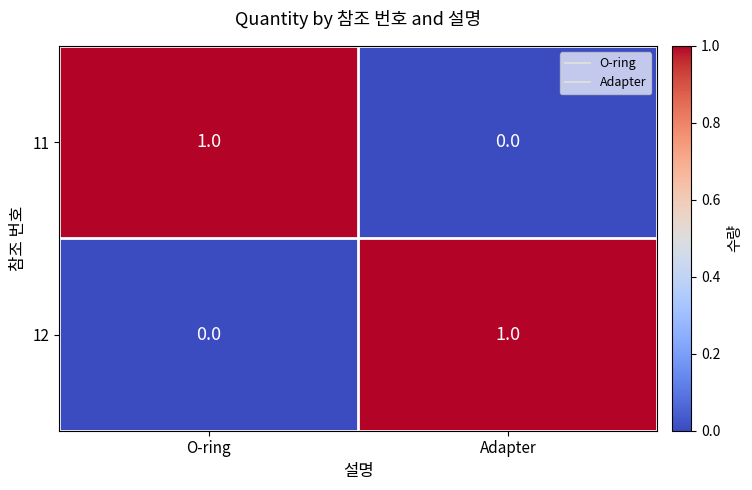

Reading left to right, transcribe all the data shown in this chart.

11: O-ring=1	Adapter=0
12: O-ring=0	Adapter=1